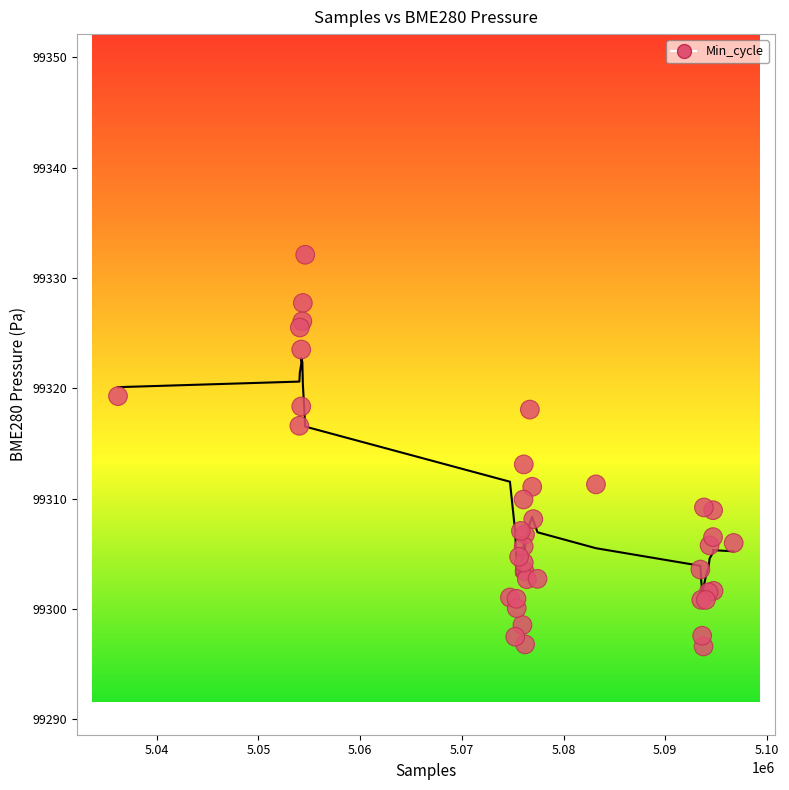

What Y value in the scatter plot is closest to 99314?

99313.1